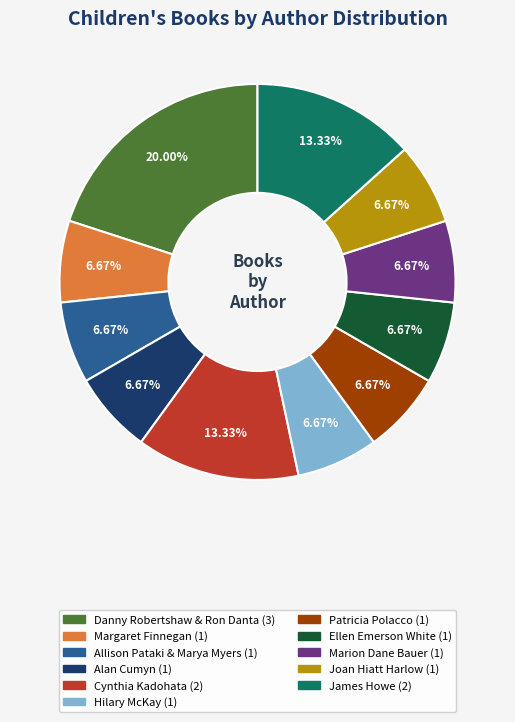

Is there a majority slice in this chart?

No